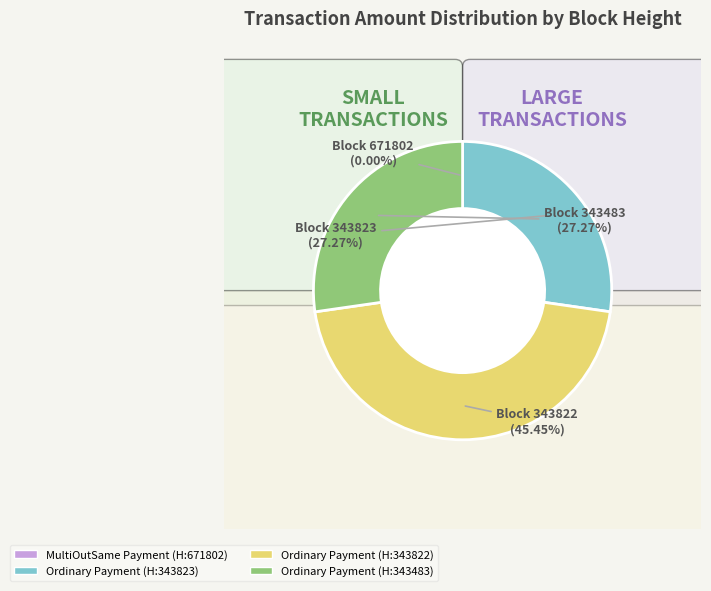

How many segments does this pie chart have?

4